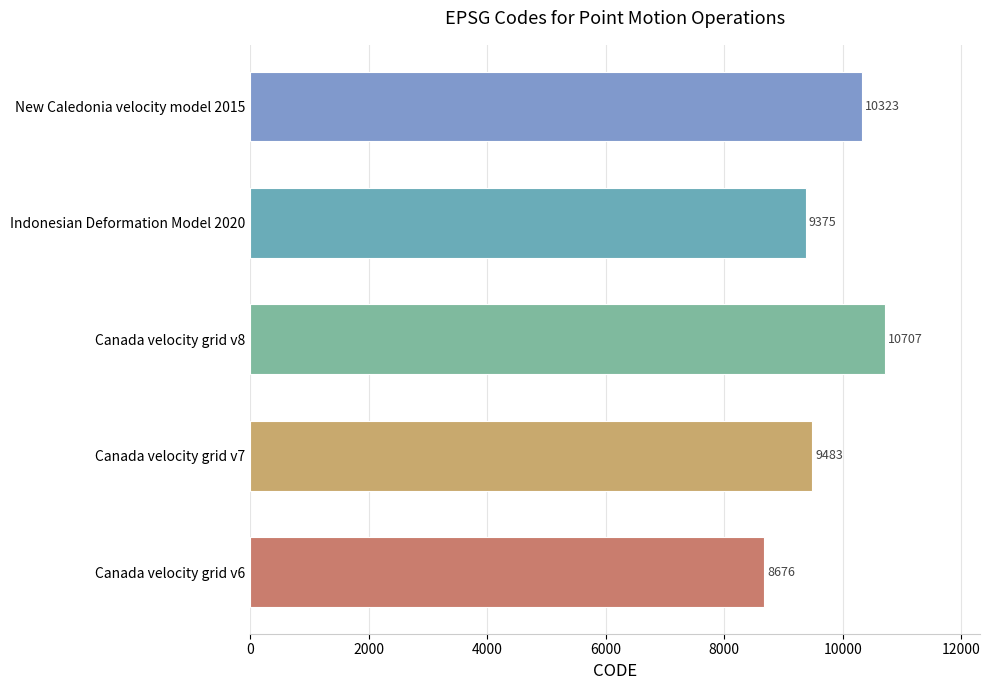

Rank the categories by value from lowest to highest.

Canada velocity grid v6, Indonesian Deformation Model 2020, Canada velocity grid v7, New Caledonia velocity model 2015, Canada velocity grid v8